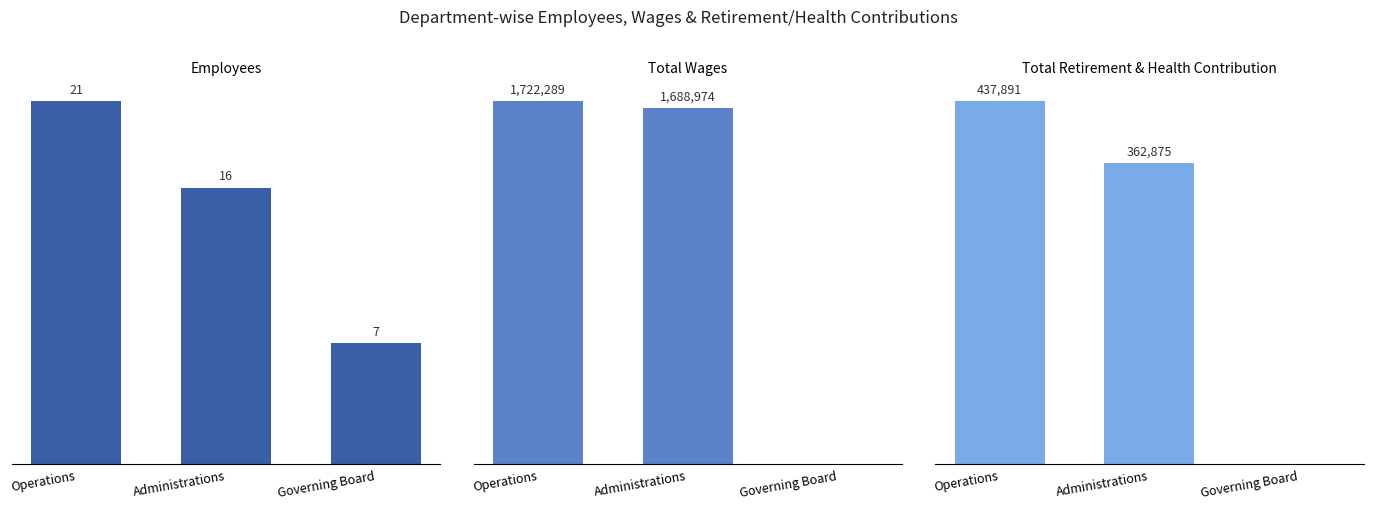

What are all the series names shown in the legend?

Employees, Total Wages, Total Retirement & Health Contribution